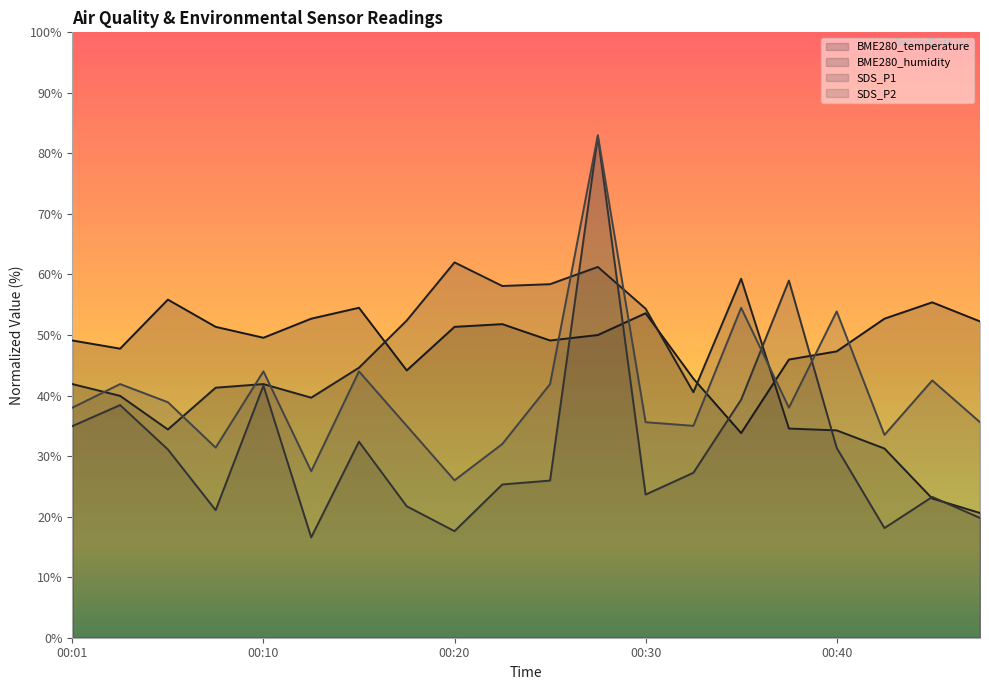

The SDS_P2 series shows 41.9 at 00:25. True or false?

True